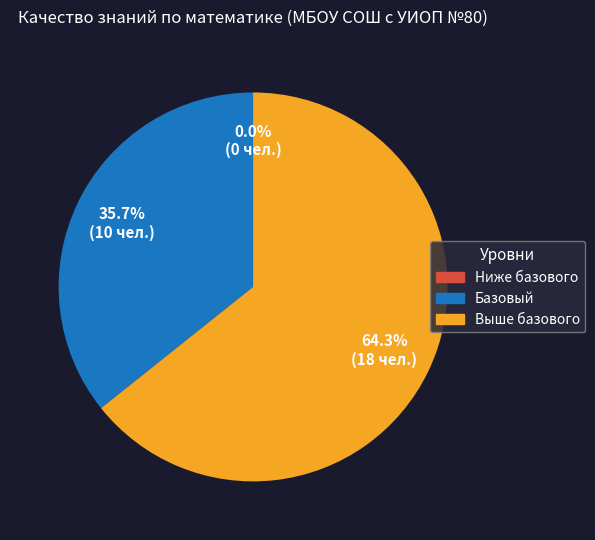

Is it true that Выше базового is 64% of the pie?

True